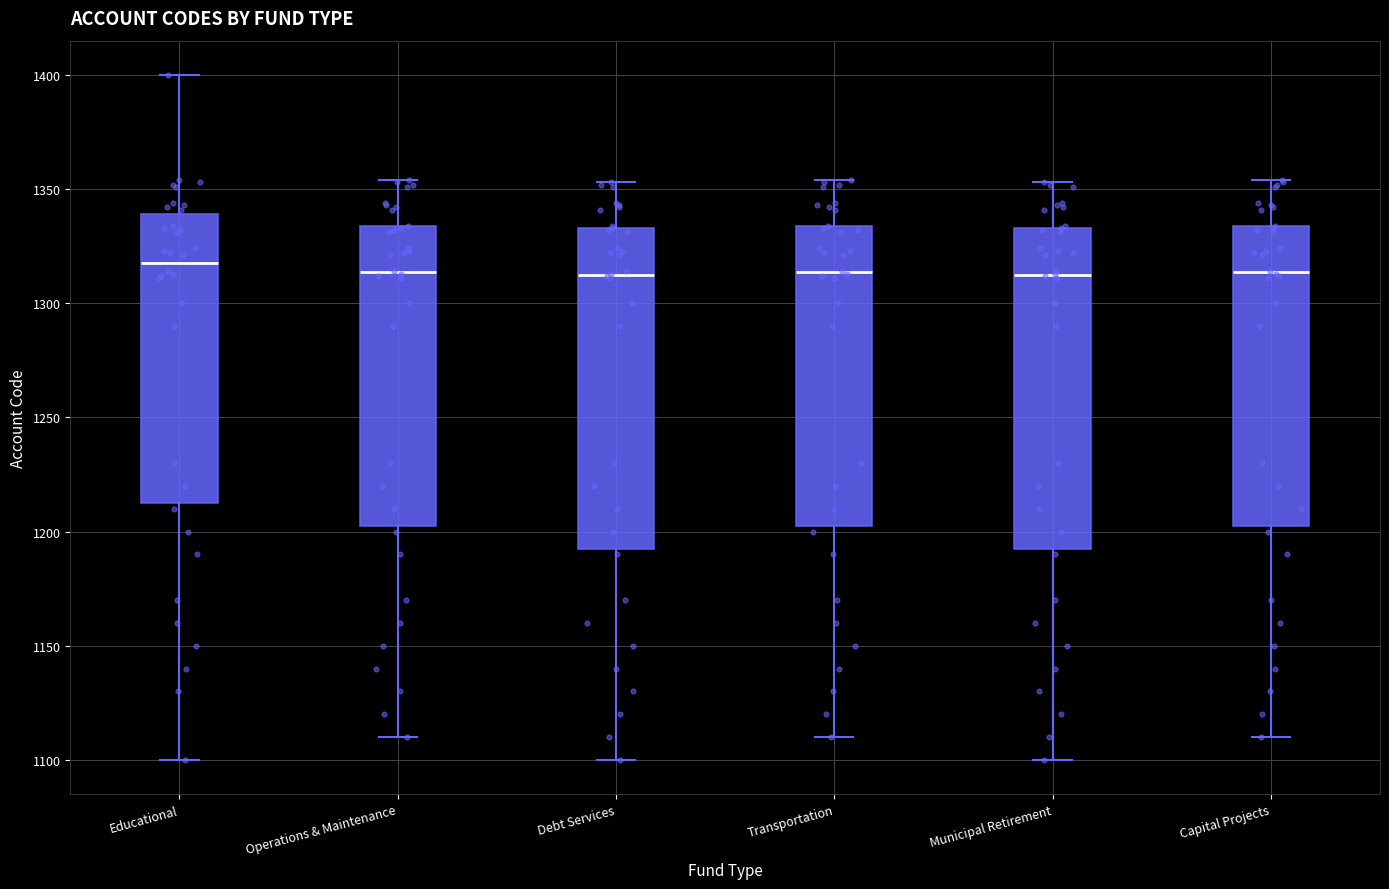

Reading left to right, transcribe this box plot: for each box, give where its median line is, the range the box spans, and where its two whiskers end, as read against the y-axis. The values are not printed on the chart, so give them approximately, as read against the axis.

Educational: median 1320, box 1215 to 1340, whiskers 1100 to 1400
Operations & Maintenance: median 1315, box 1205 to 1335, whiskers 1110 to 1355
Debt Services: median 1315, box 1195 to 1335, whiskers 1100 to 1355
Transportation: median 1315, box 1205 to 1335, whiskers 1110 to 1355
Municipal Retirement: median 1315, box 1195 to 1335, whiskers 1100 to 1355
Capital Projects: median 1315, box 1205 to 1335, whiskers 1110 to 1355